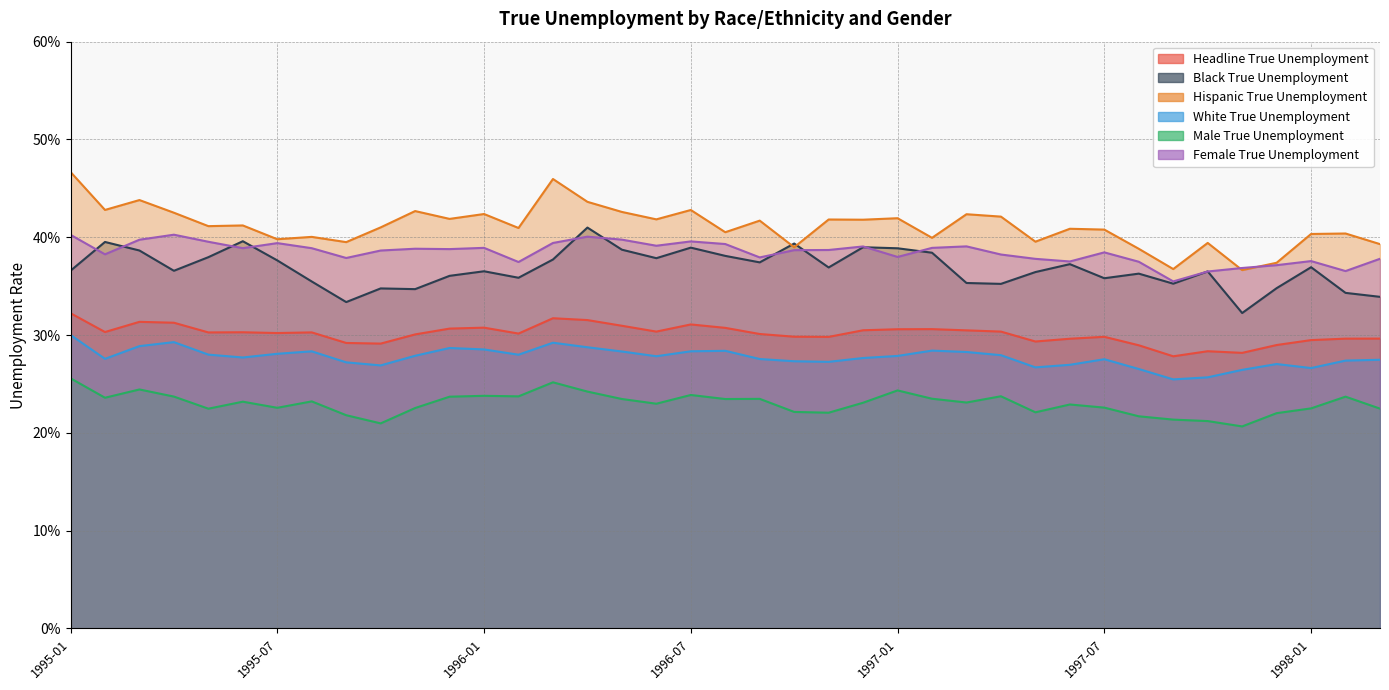

What is the total value across all series at 1996-01?

2.0